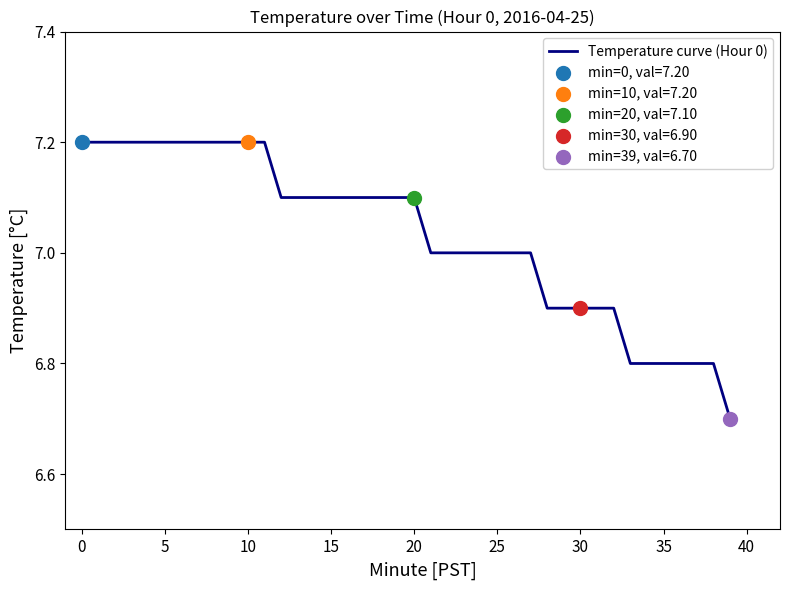

What is the smallest value displayed?

6.7